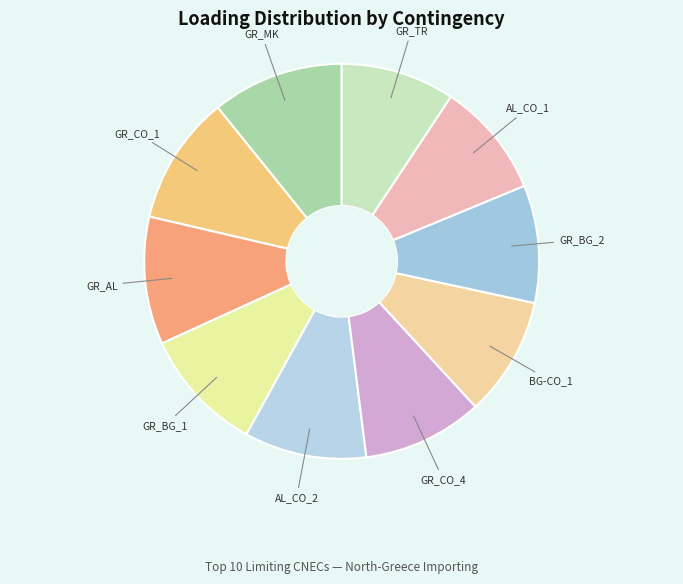

Is it true that AL_CO_1 is 4% of the pie?

False